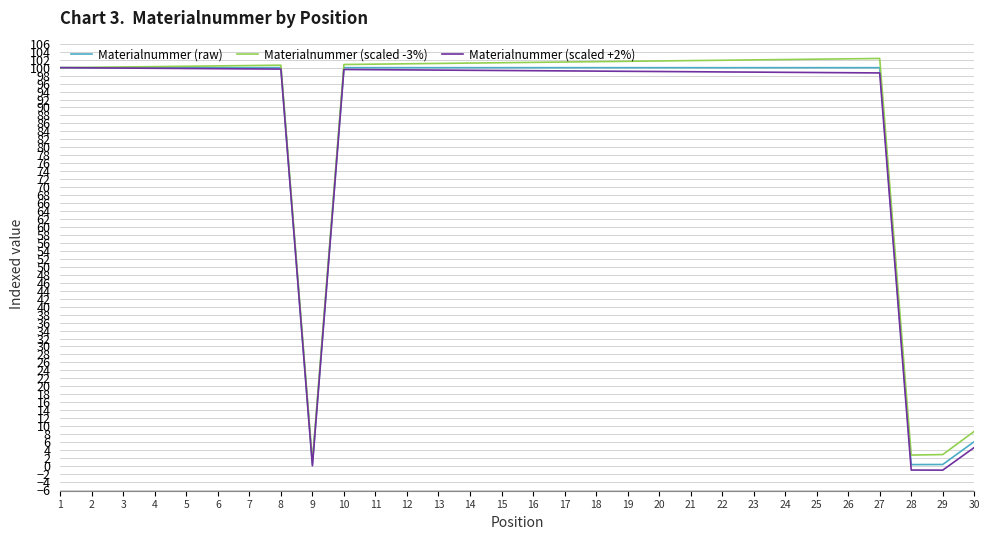

What is the lowest value of the Materialnummer (raw) series?

0.3